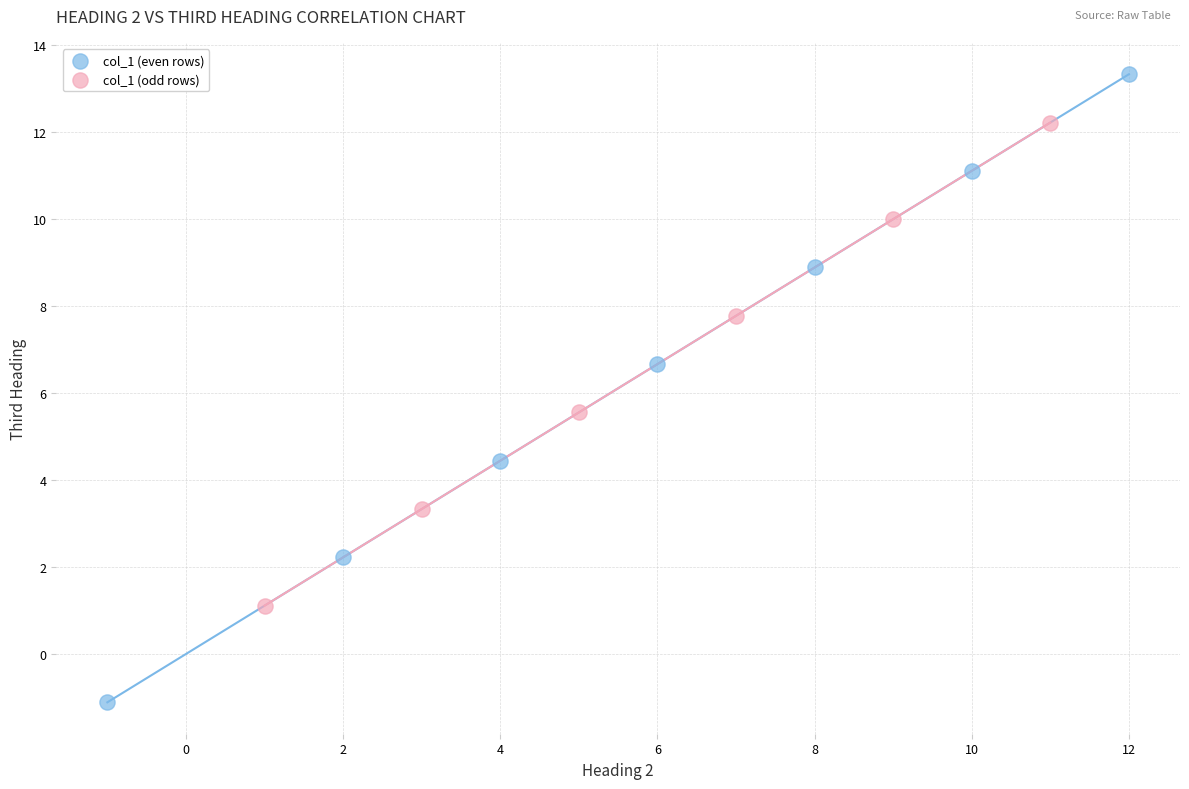

Which series reaches the maximum Y coordinate?

col_1 (even rows)